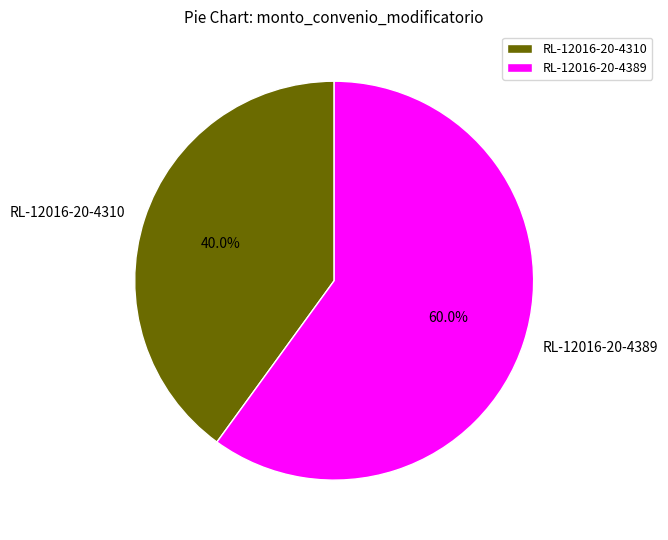

To the nearest percent, what is the average slice percentage?

50%